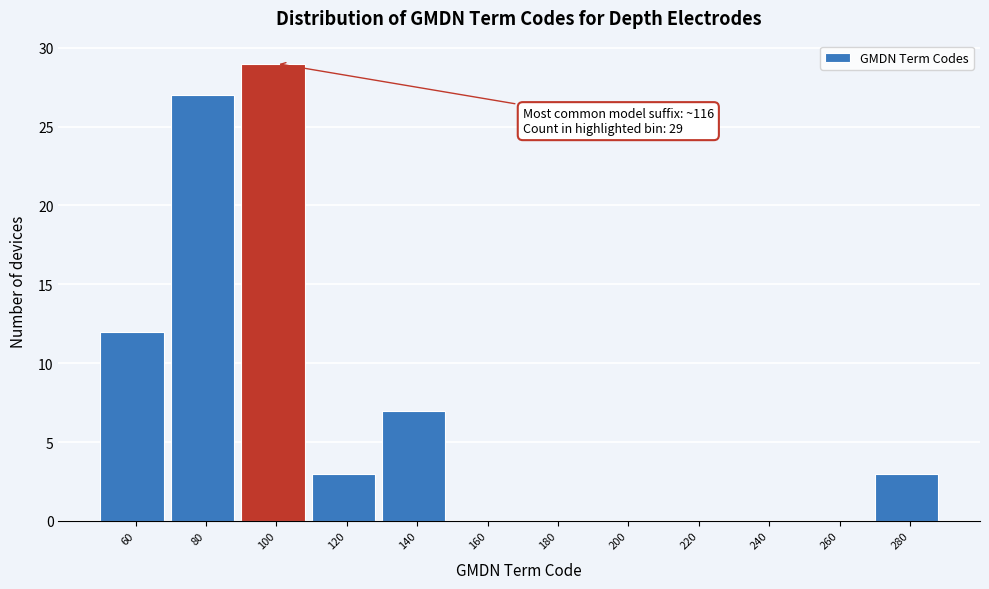

Reading left to right, what are all the values shown in this chart?

60=12	80=27	100=29	120=3	140=7	160=0	180=0	200=0	220=0	240=0	260=0	280=3